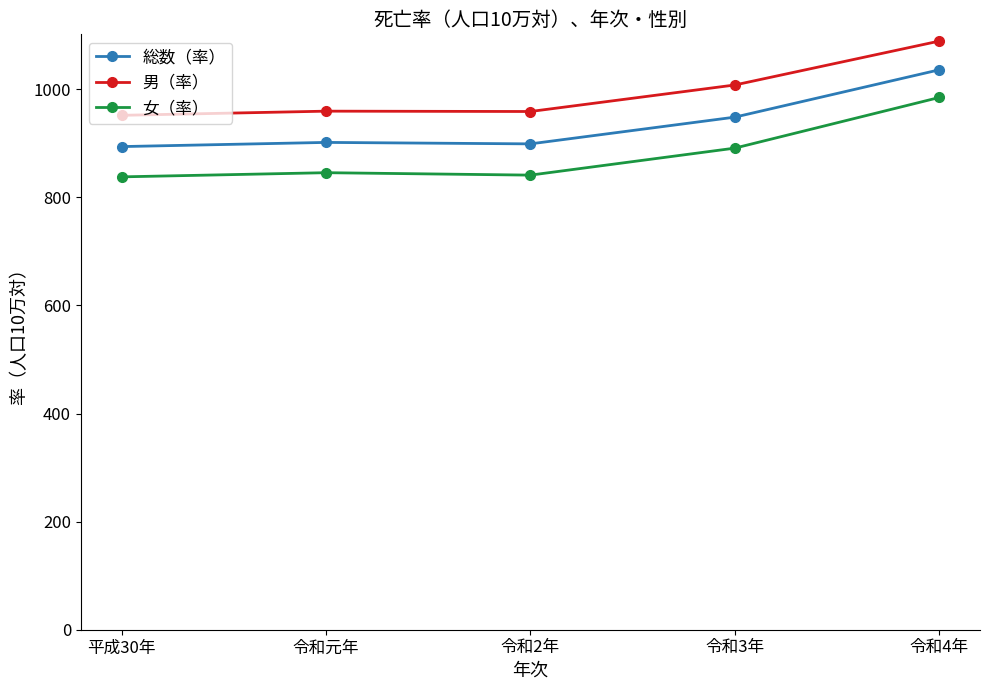

What is the spread (max minus min) of values at 令和2年?

117.7